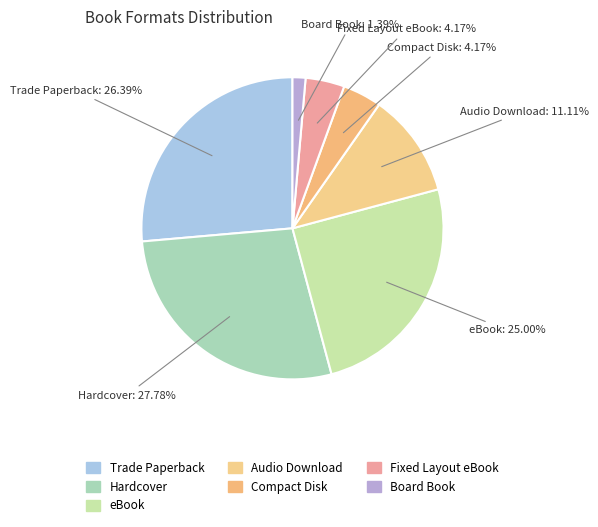

Does any single category account for the majority?

No